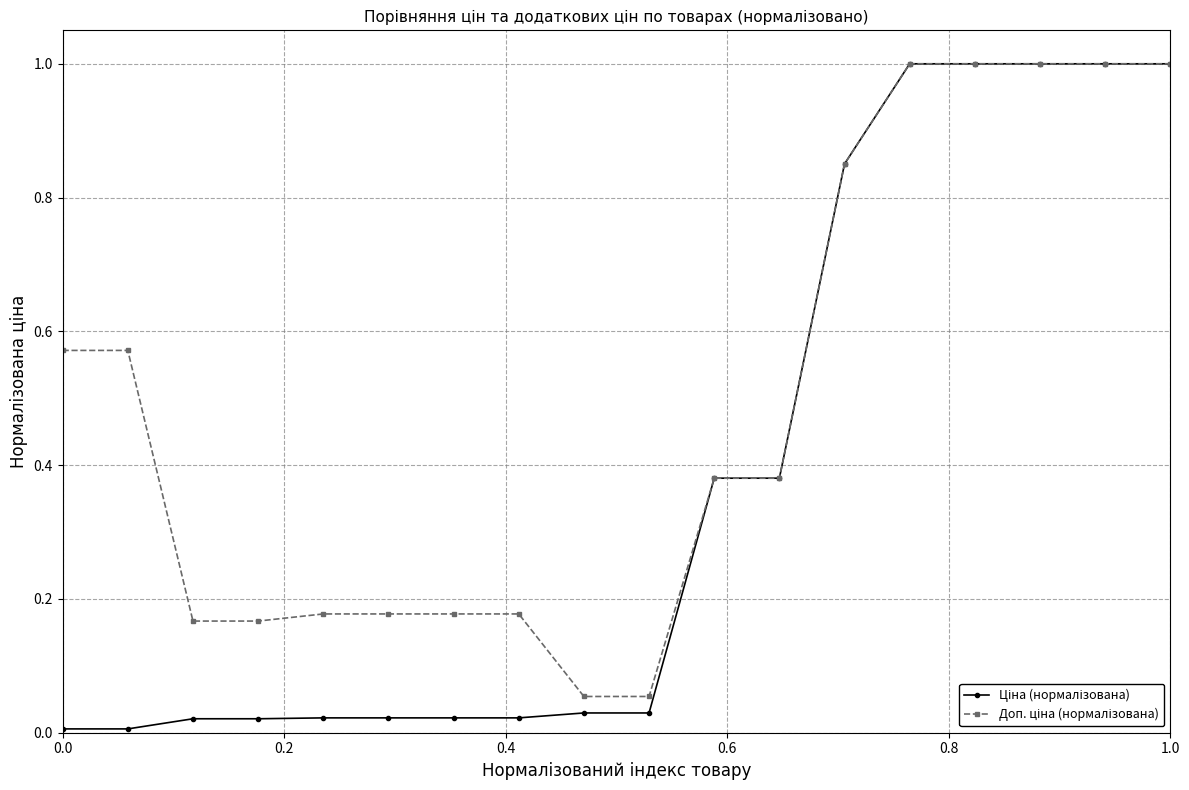

True or false: Доп. ціна (нормалізована) has more than 1 interior local peaks.

False